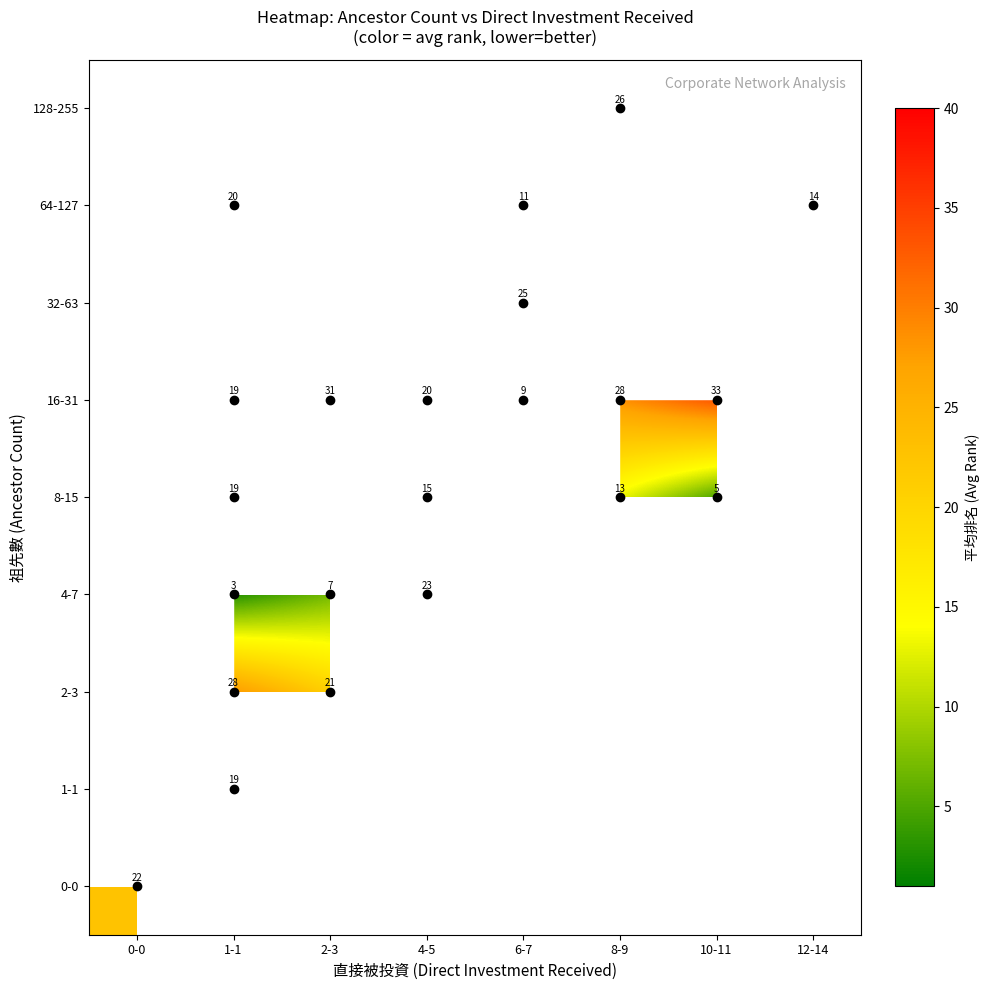

The value of 128-255 at 8-9 is 6.9. True or false?

False